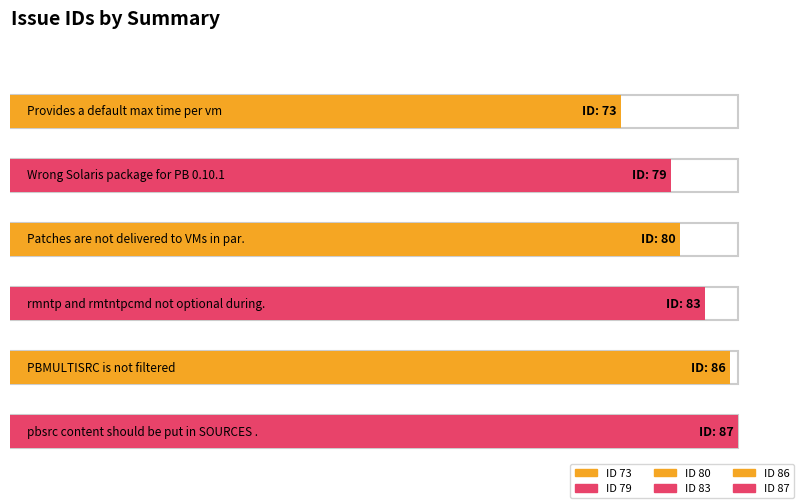

Reading left to right, what are all the values shown in this chart?

73=73	79=79	80=80	83=83	86=86	87=87